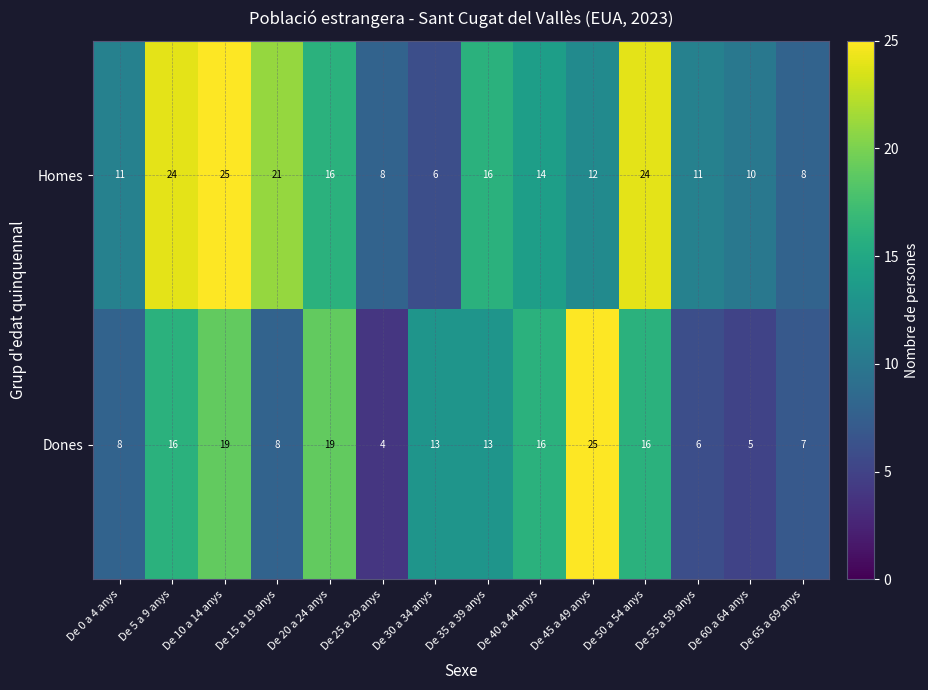

The value of Dones at De 65 a 69 anys is 7. True or false?

True